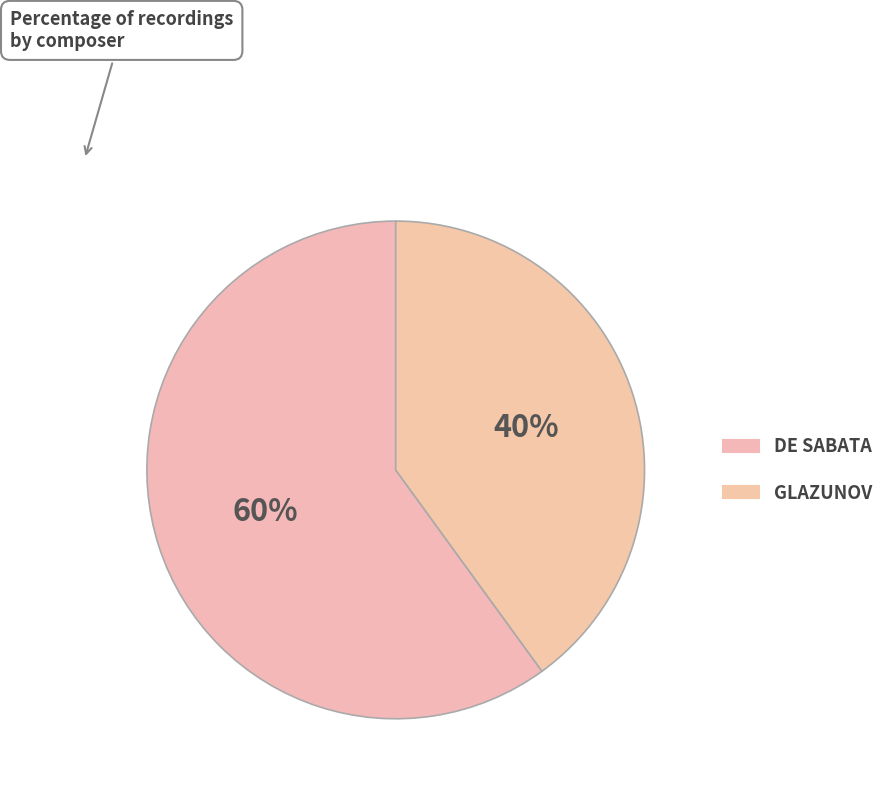

Between GLAZUNOV and DE SABATA, which is larger?

DE SABATA